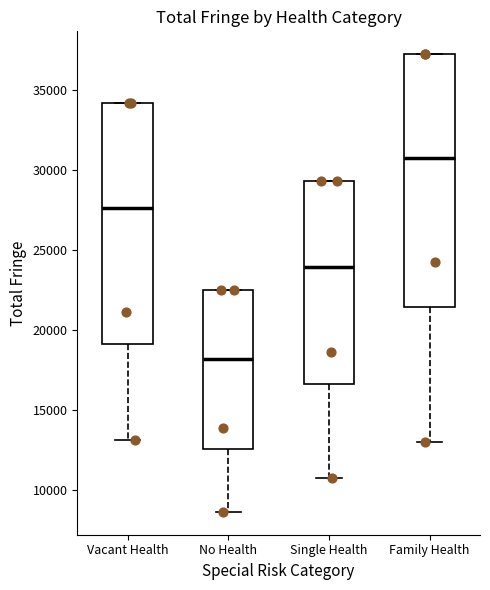

Reading left to right, read every box against the y-axis: the position of its median line, the range the box covers, and the ends of its whiskers. The values are not printed on the chart, so give them approximately, as read against the axis.

Vacant Health: median 27500, box 19000 to 34000, whiskers 13000 to 34000
No Health: median 18000, box 12500 to 22500, whiskers 8500 to 22500
Single Health: median 24000, box 16500 to 29500, whiskers 10500 to 29500
Family Health: median 31000, box 21500 to 37500, whiskers 13000 to 37500